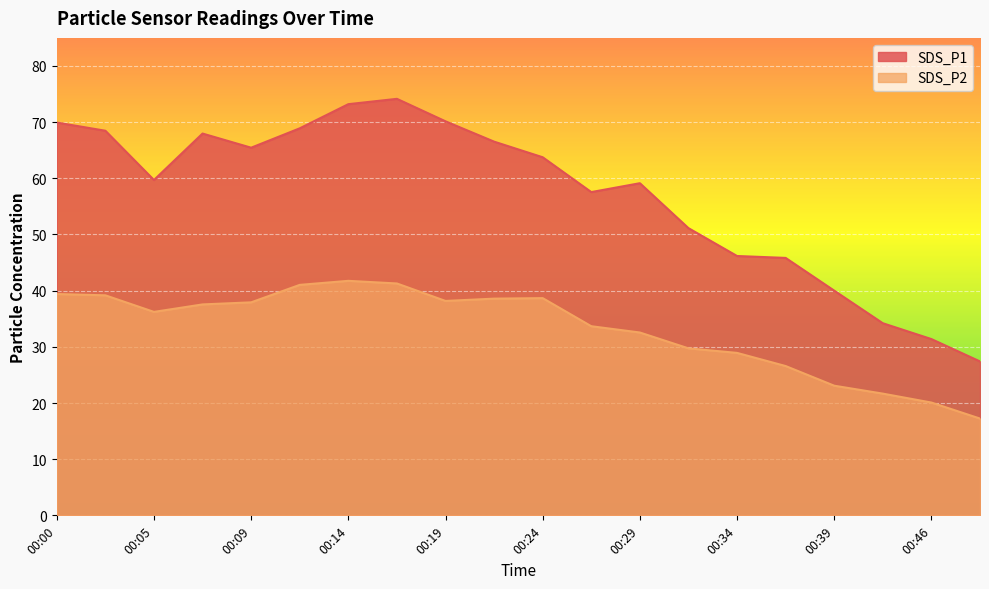

Reading left to right, list all the values displayed in this chart.

SDS_P1: 69.9	68.5	59.7	68.0	65.5	68.9	73.2	74.2	70.2	66.5	63.8	57.5	59.1	51.1	46.2	45.8	40.0	34.2	31.4	27.4
SDS_P2: 39.4	39.2	36.2	37.5	37.9	41.0	41.8	41.3	38.2	38.6	38.7	33.7	32.5	29.7	28.9	26.6	23.1	21.7	20.1	17.2